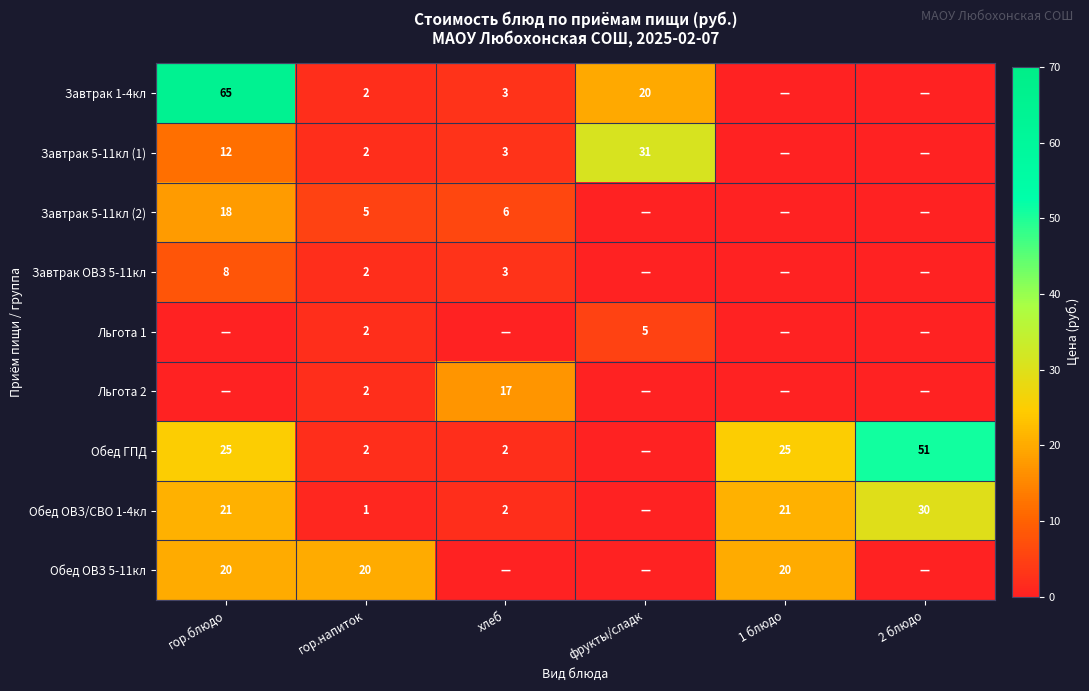

What is the sum of the Обед ОВЗ/СВО 1-4кл values at хлеб and 1 блюдо?

23